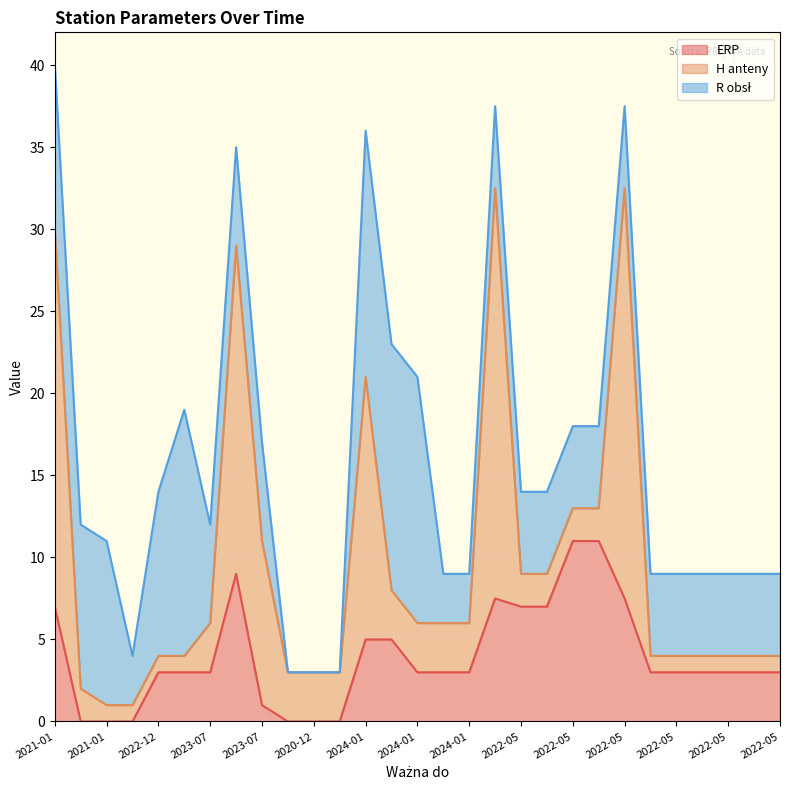

True or false: ERP and H anteny intersect in this chart.

True